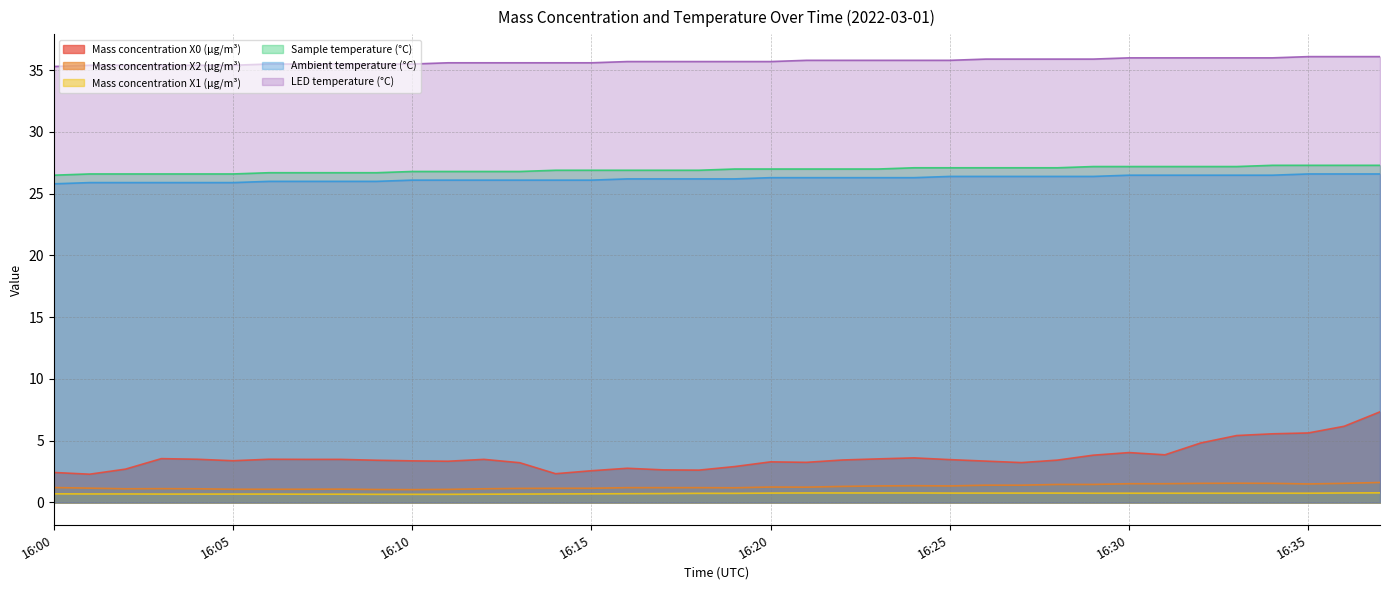

At which label does Sample temperature (°C) reach its peak?

16:34